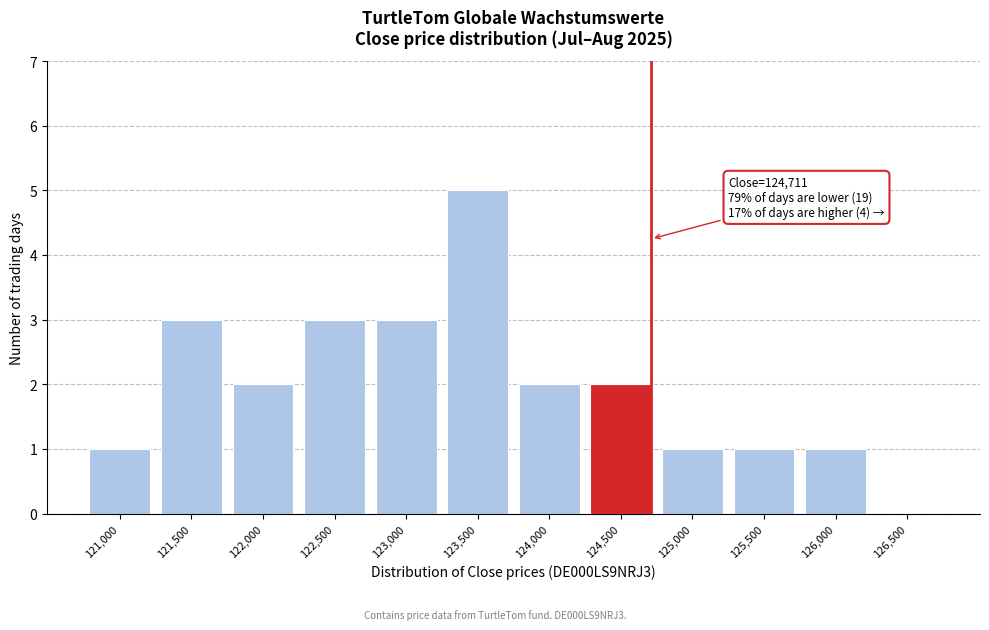

Reading left to right, extract all data points from this chart.

121,000=1	121,500=3	122,000=2	122,500=3	123,000=3	123,500=5	124,000=2	124,500=2	125,000=1	125,500=1	126,000=1	126,500=0